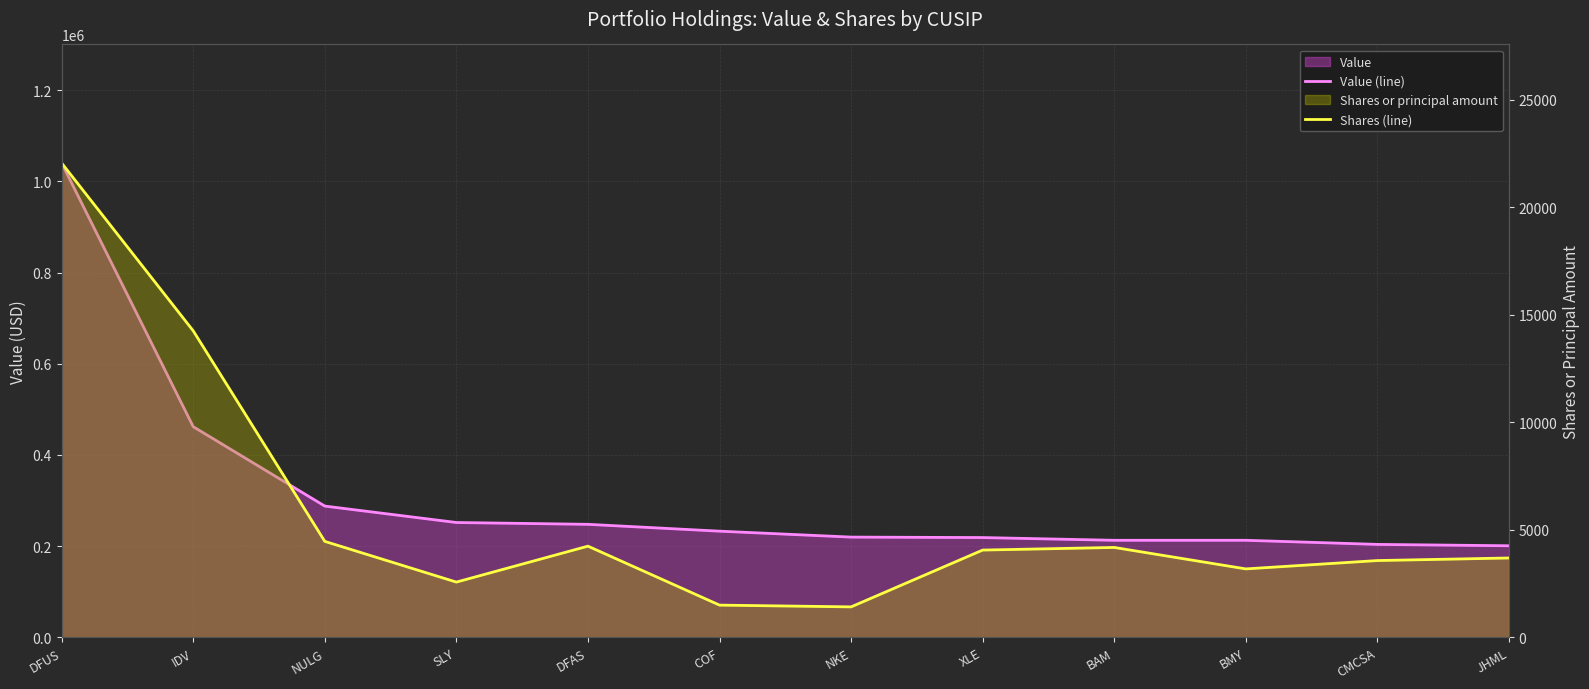

How many values in the Shares (line) series exceed 4064?

5